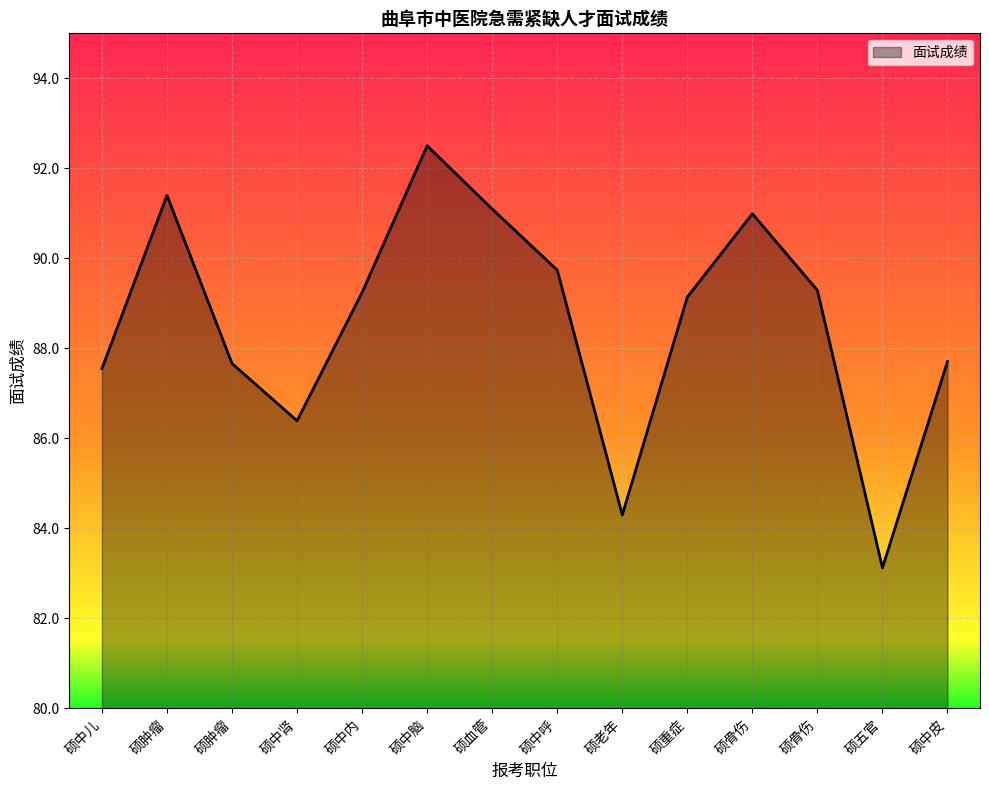

At which category does the chart reach its peak across all series?

硕中脑